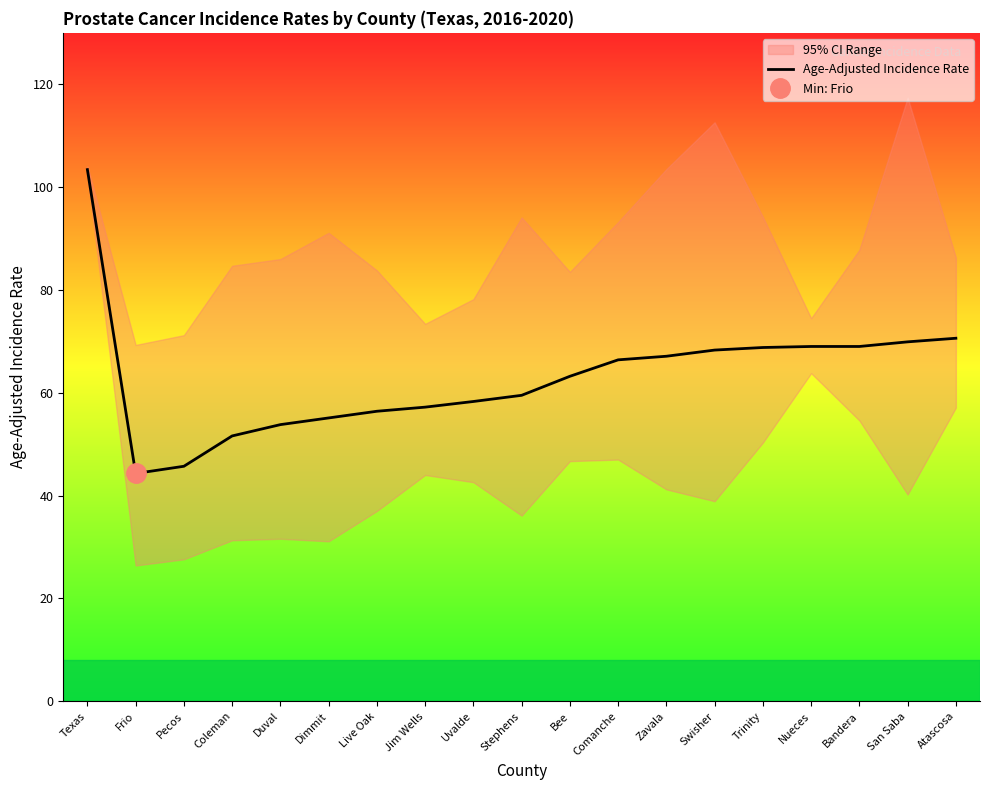

What is the greatest value displayed?

103.4